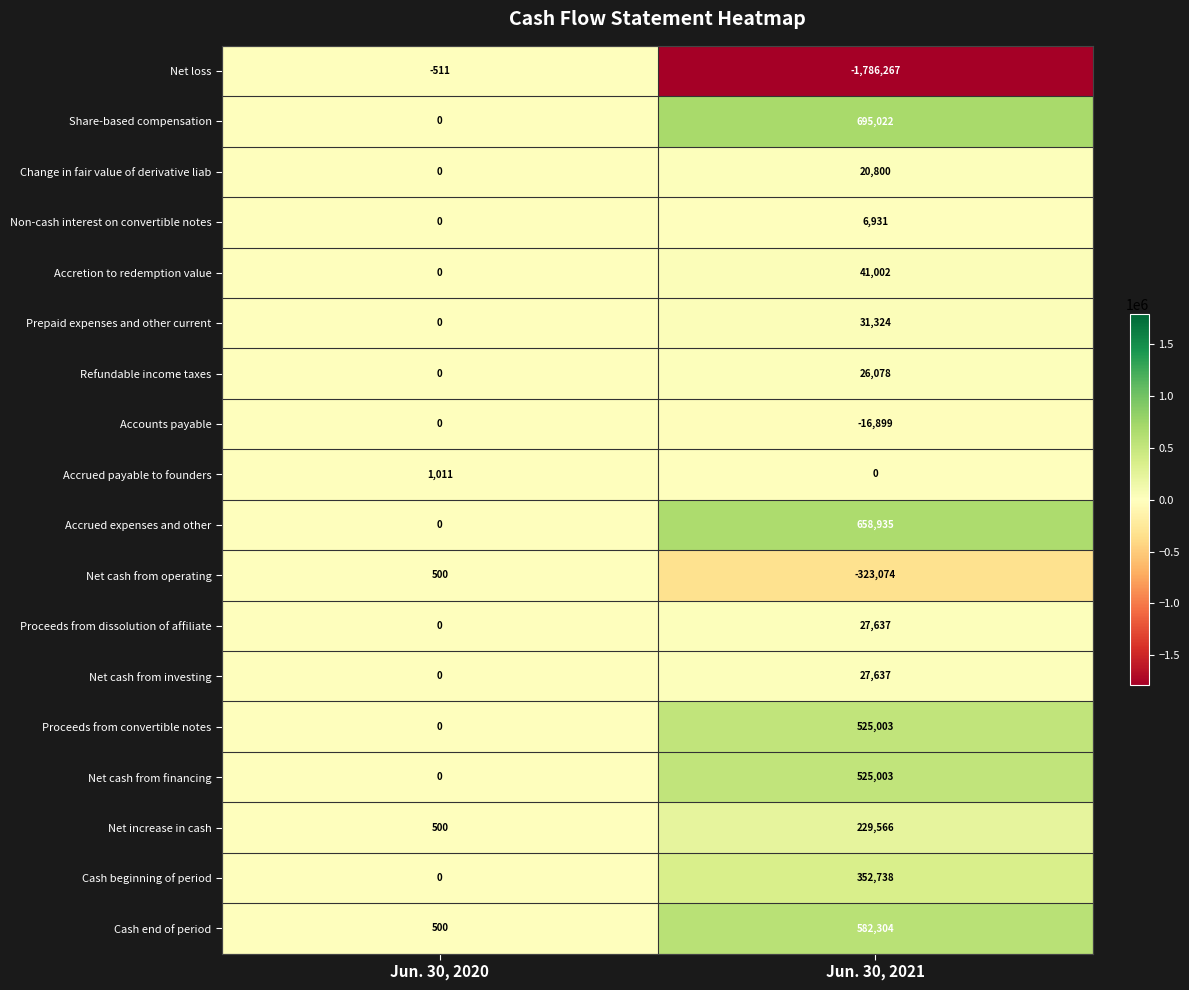

What is the difference between the Accretion to redemption value values at Jun. 30, 2021 and Jun. 30, 2020?

41002